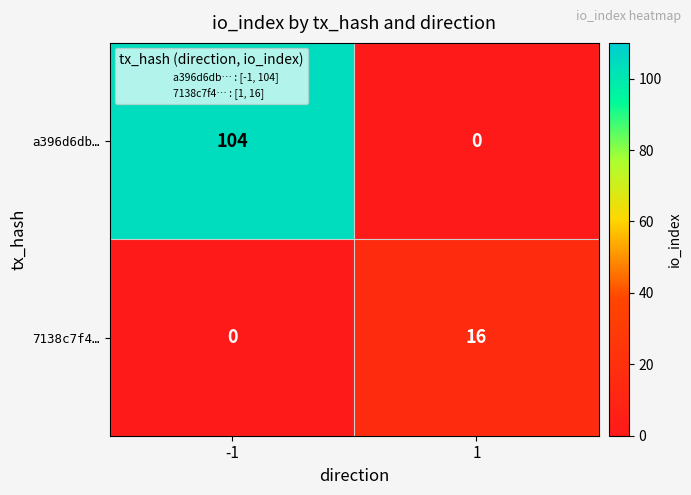

Count the number of categories in the chart.

2